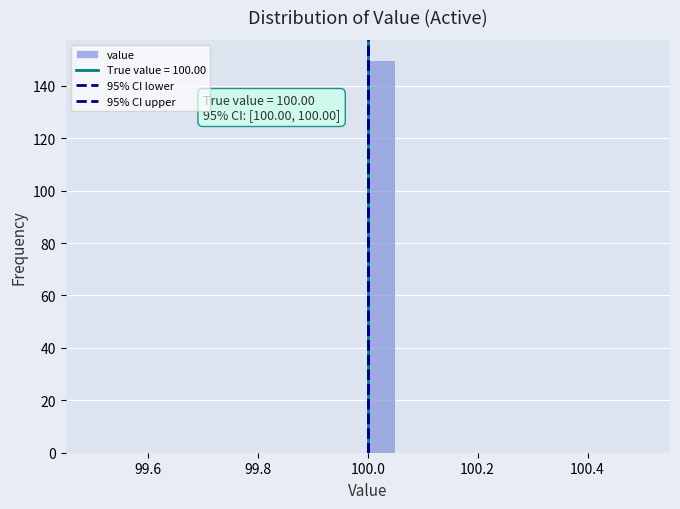

Around what value on the x-axis is the tallest bar? Give the approximate position of its centre, as read against the axis.

100.02